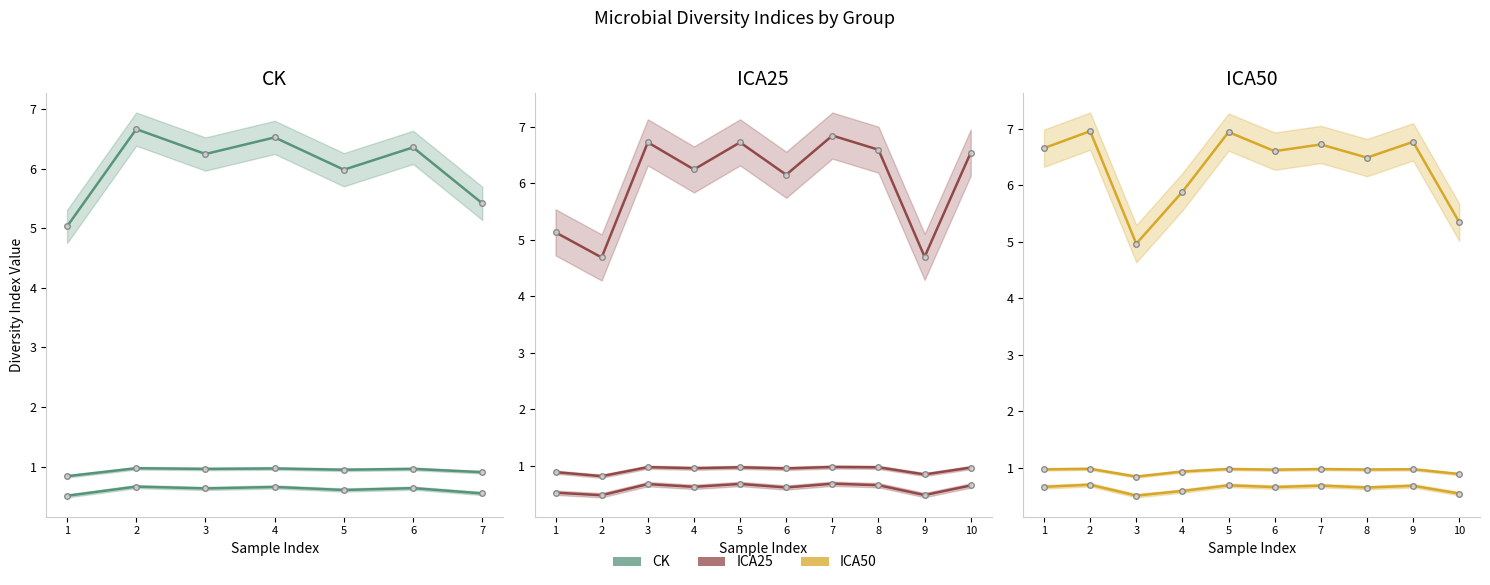

What is the label of the 9th point from the right?

ICA50-2